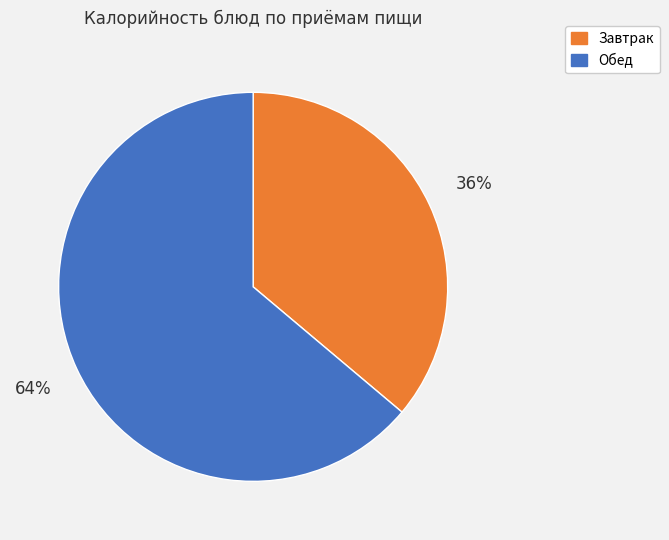

Is there a majority slice in this chart?

Yes